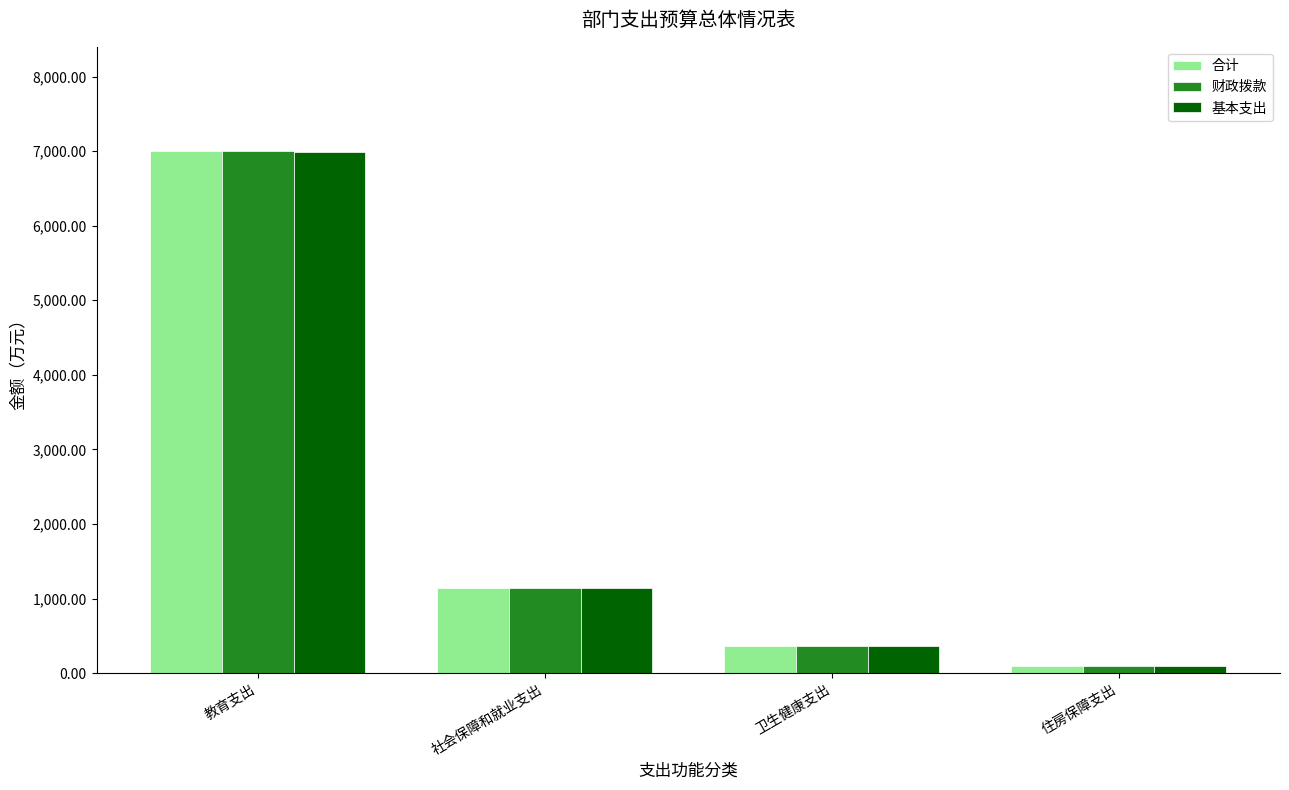

What is the label of the 2nd bar from the left?

社会保障和就业支出